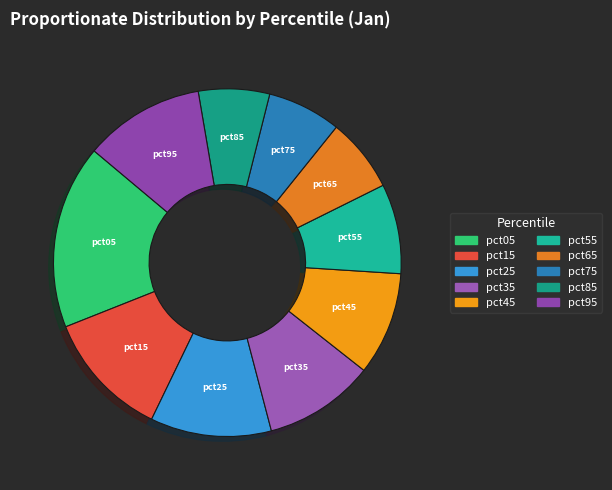

Which slice is the largest?

pct05